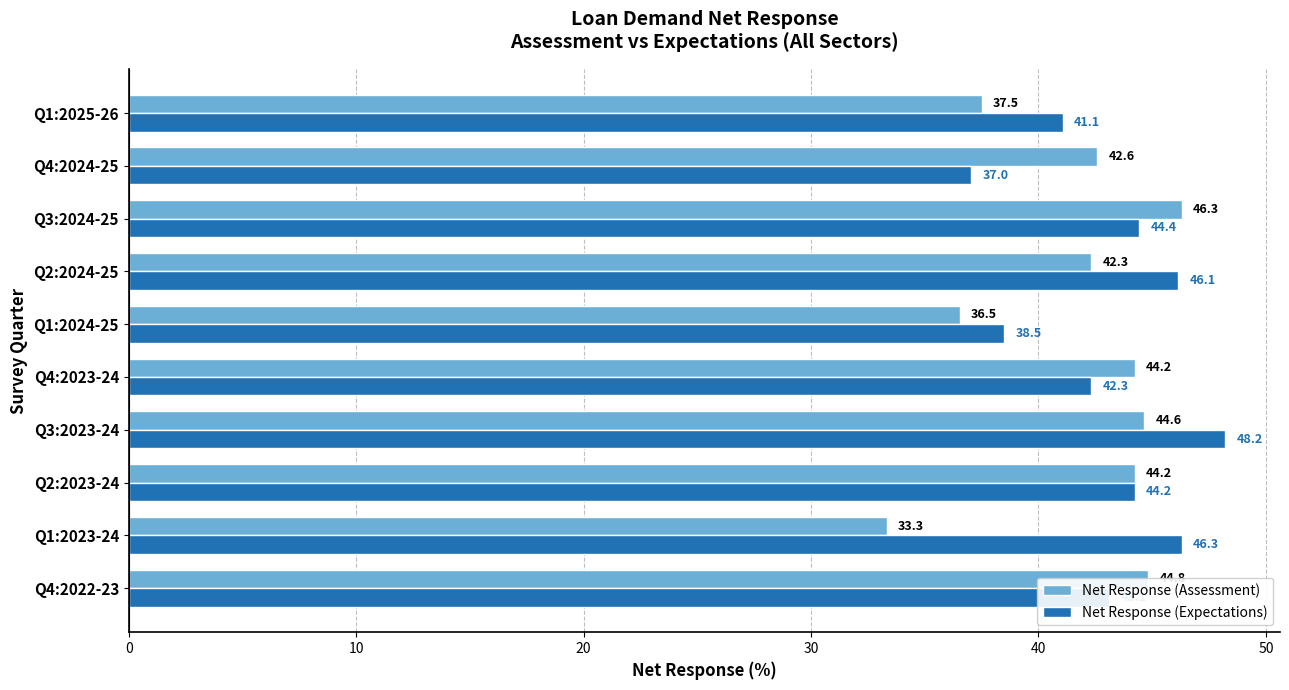

List the series in order of their peak value, highest first.

Net Response (Expectations), Net Response (Assessment)